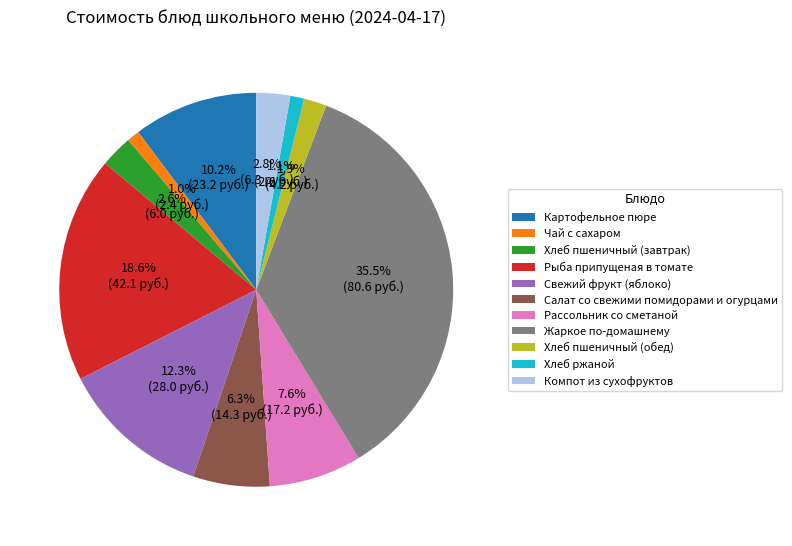

What is the largest slice in the pie chart?

Жаркое по-домашнему